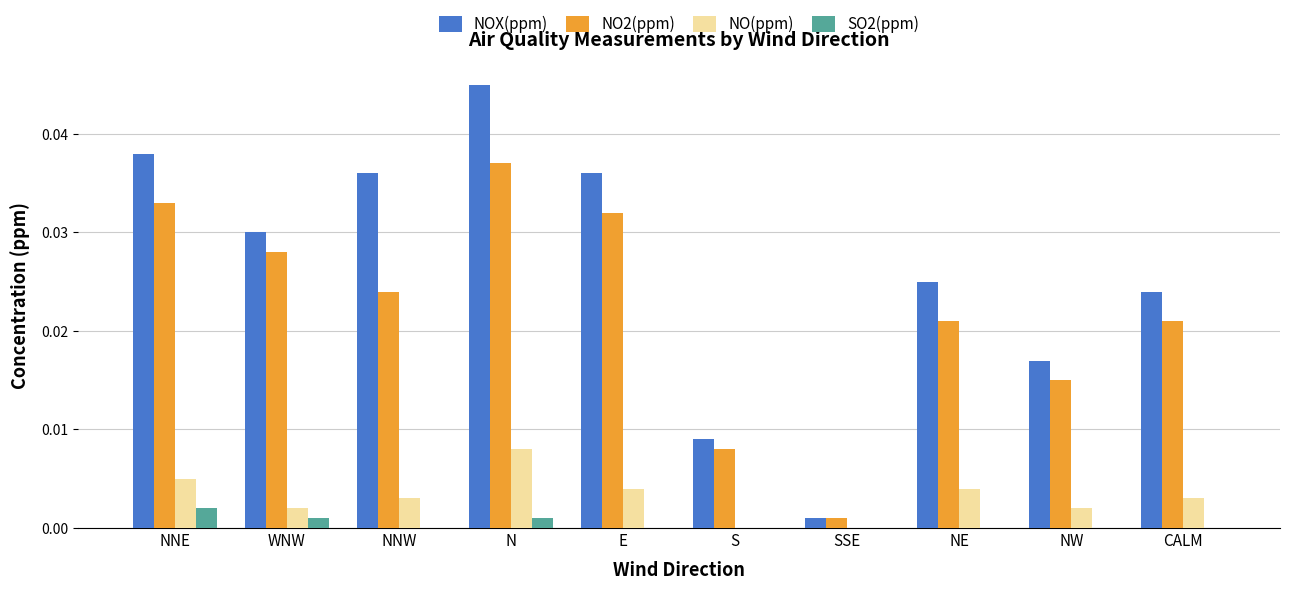

True or false: NOX(ppm) has a value of 0.0 at WNW.

True